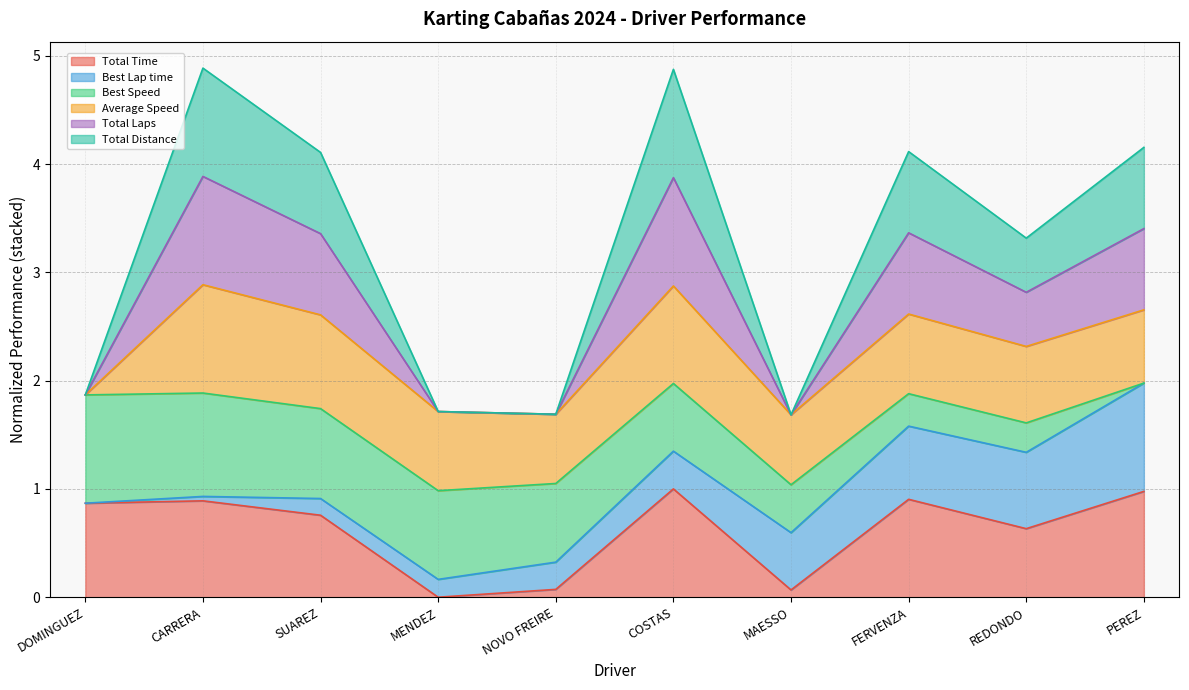

Between SUAREZ and MAESSO, which series saw the biggest shift?

Total Laps